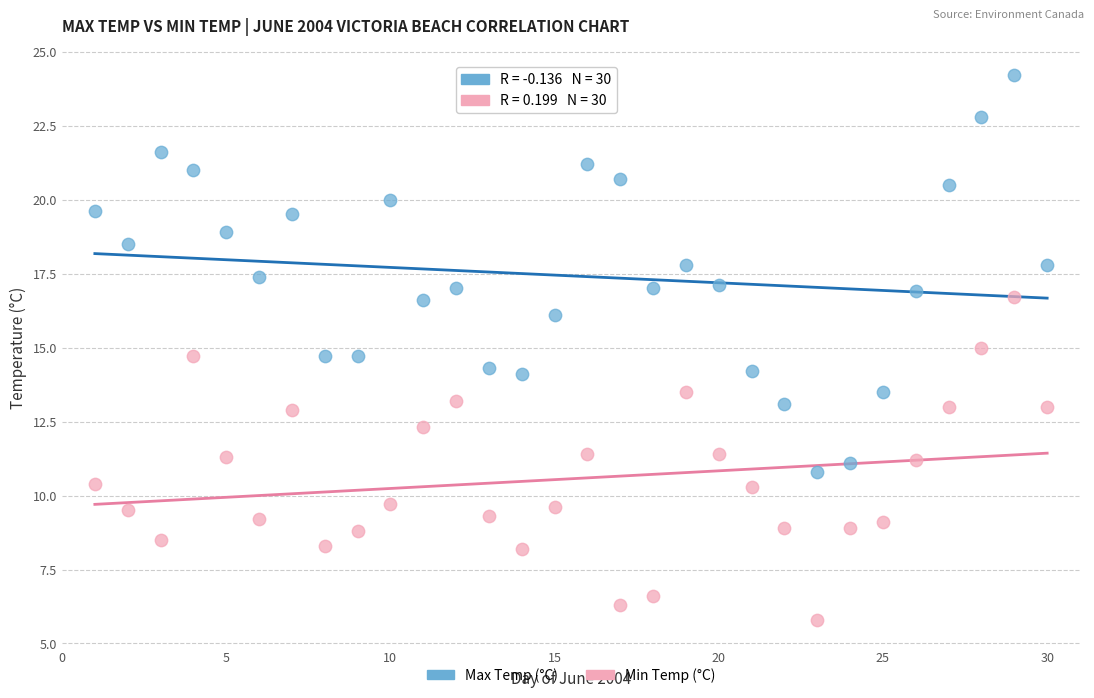

Across all data points, what is the range of Y values (max minus min)?

18.4